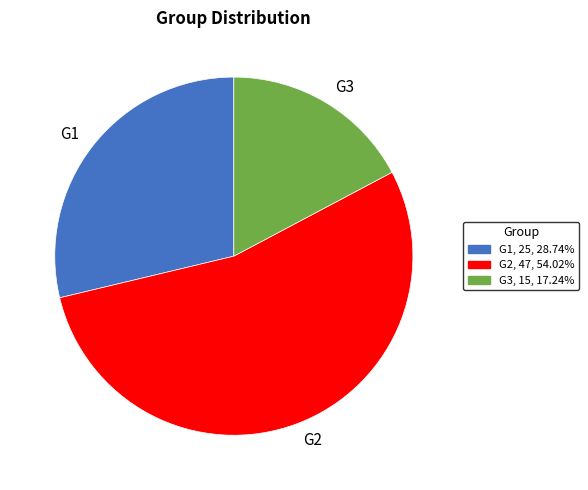

Is the sum of G3 and G1 greater than half?

No